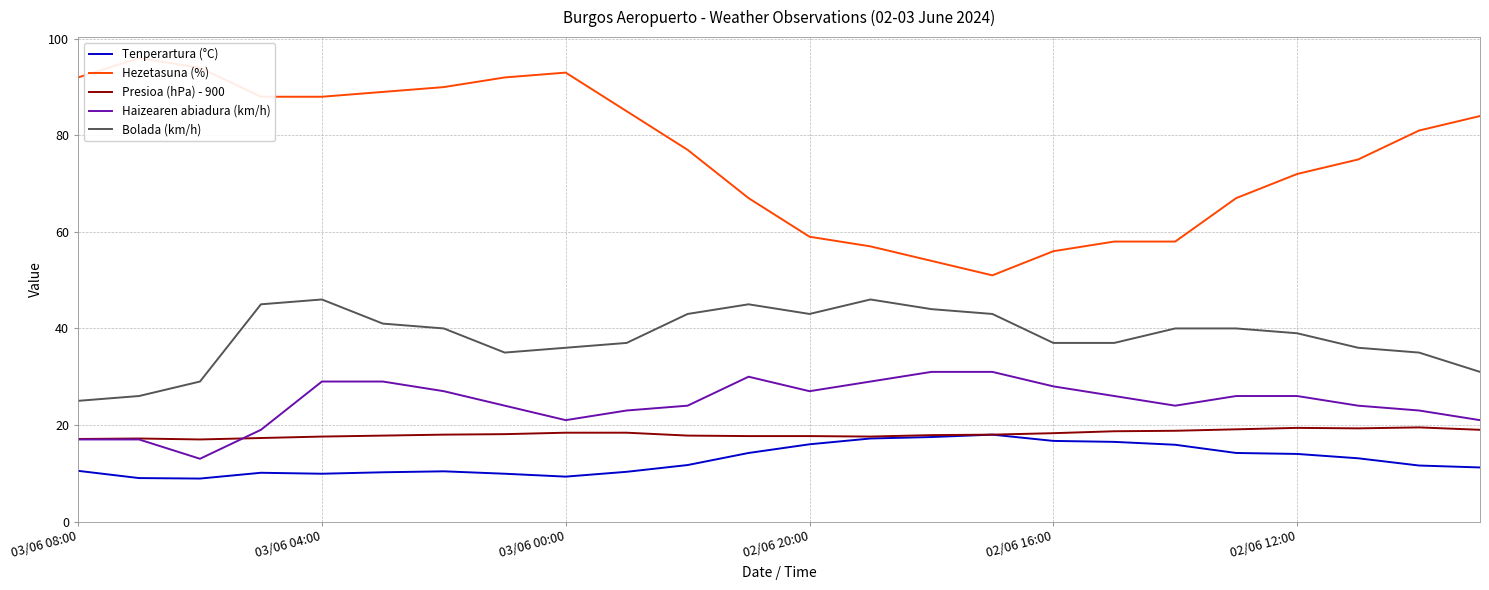

True or false: Haizearen abiadura (km/h) has a value of 45.7 at 02/06 20:00.

False